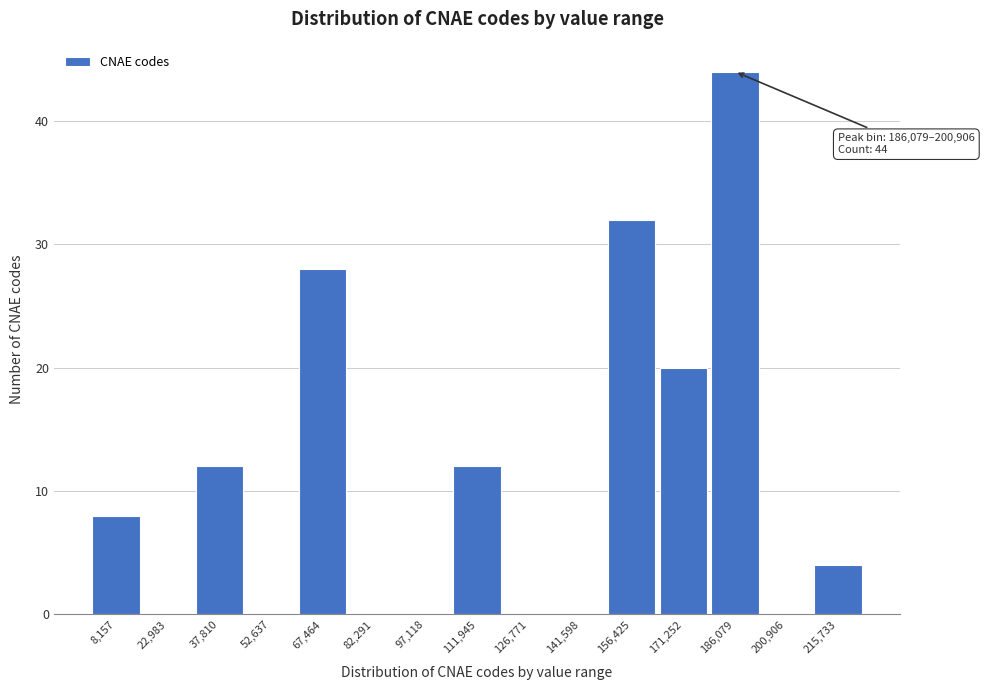

Reading left to right, extract all data points from this chart.

8,157=8	22,983=0	37,810=12	52,637=0	67,464=28	82,291=0	97,118=0	111,945=12	126,771=0	141,598=0	156,425=32	171,252=20	186,079=44	200,906=0	215,733=4